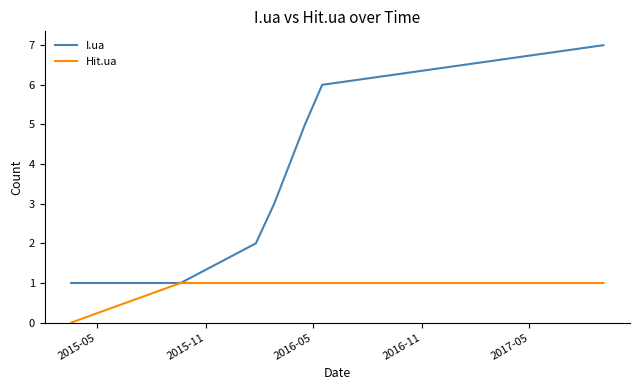

How many I.ua values are between 2 and 6?

5